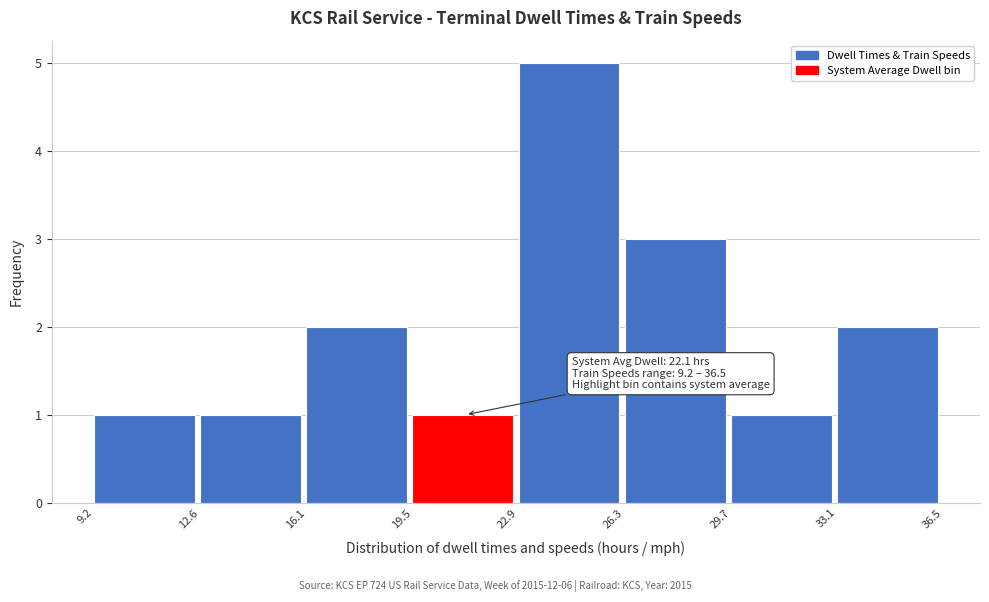

Over which range of the x-axis is the bar tallest?

22.9 to 26.3